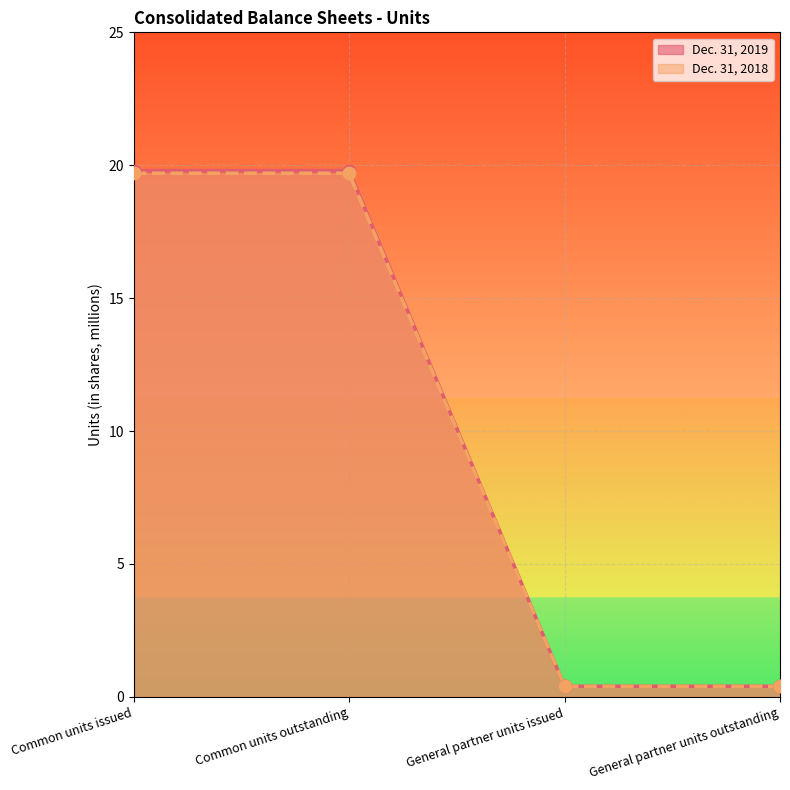

At how many categories does at least one series exceed 6?

2